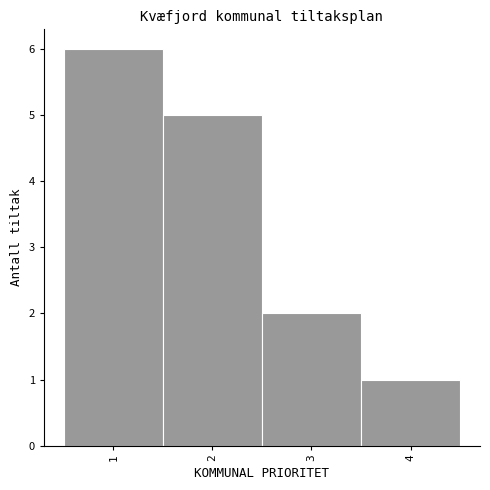

Reading left to right, list every bar in this chart as the range it spans on the x-axis followed by its height. The values are not printed on the chart, so give them approximately, as read against the axis.

0.5 to 1.5: 6
1.5 to 2.5: 5
2.5 to 3.5: 2
3.5 to 4.5: 1